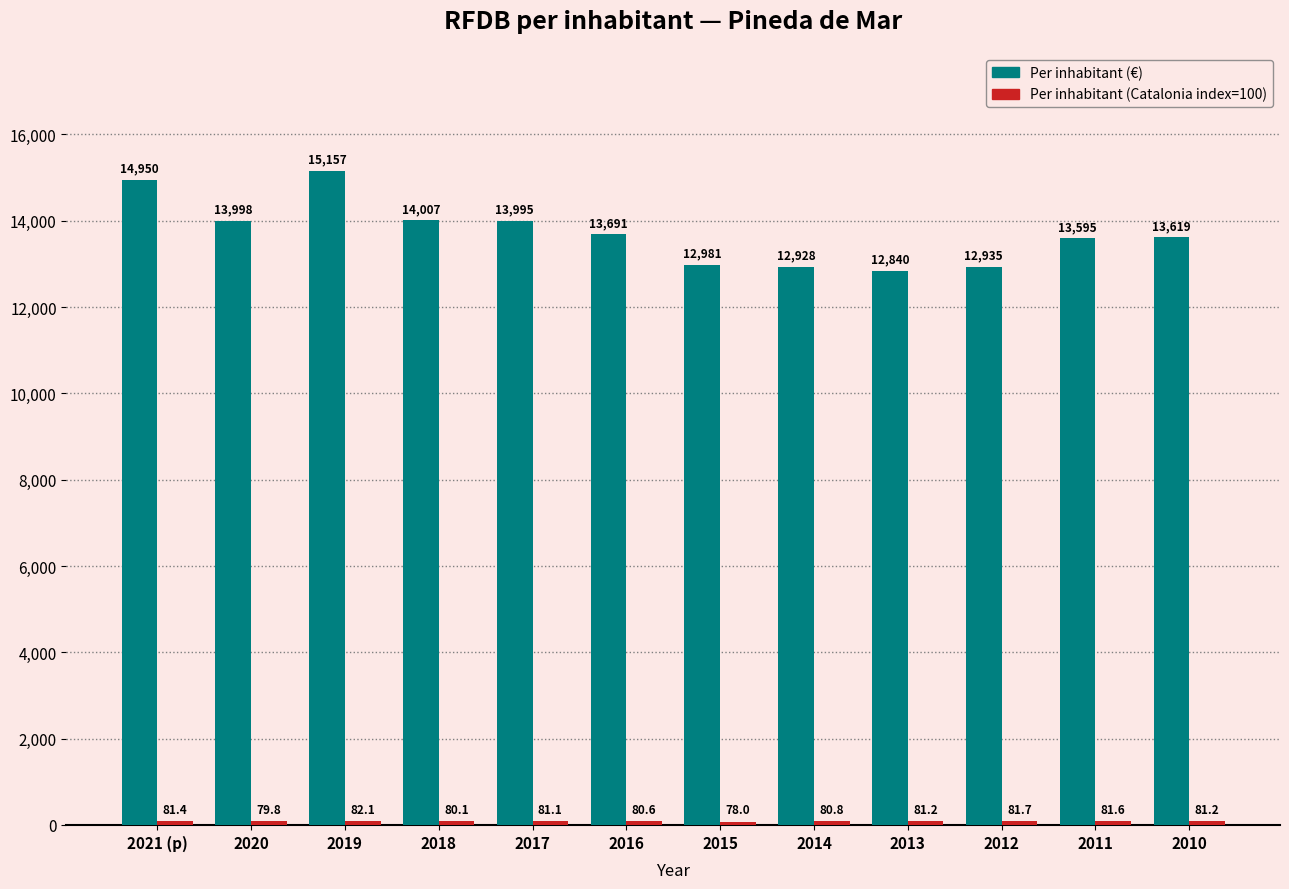

Between 2021 (p) and 2011, which series saw the biggest shift?

Per inhabitant (€)